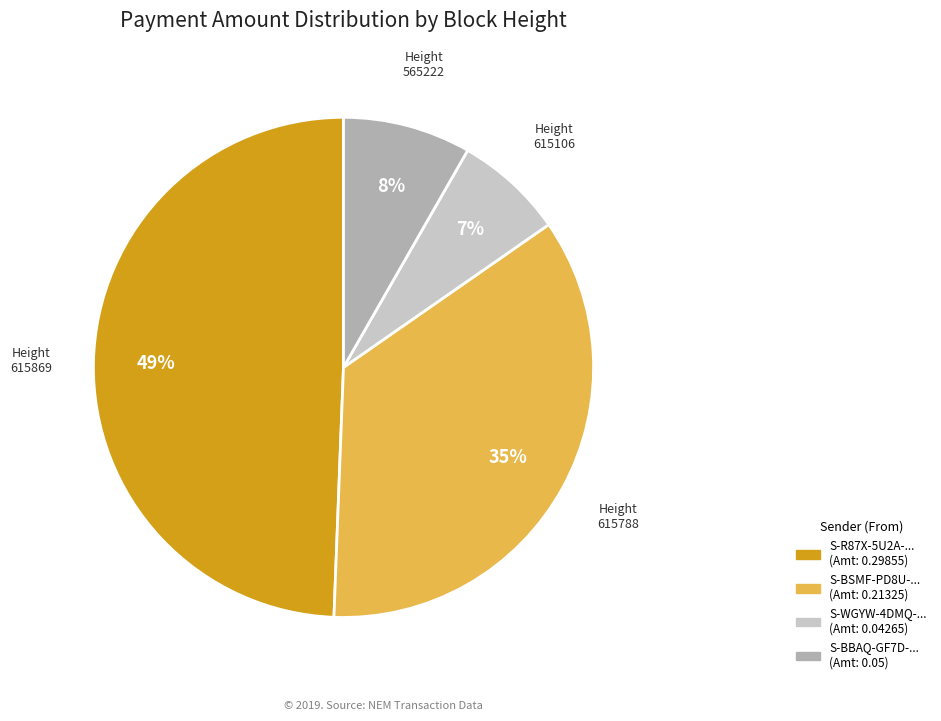

How many segments does this pie chart have?

4